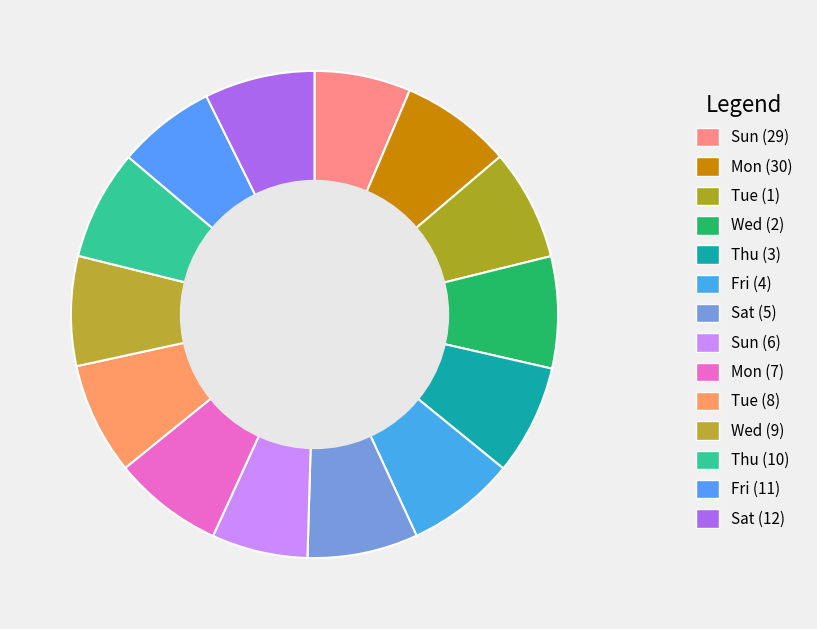

To the nearest percent, what is the difference between the Sun (29) and Tue (8) slice percentages?

1%